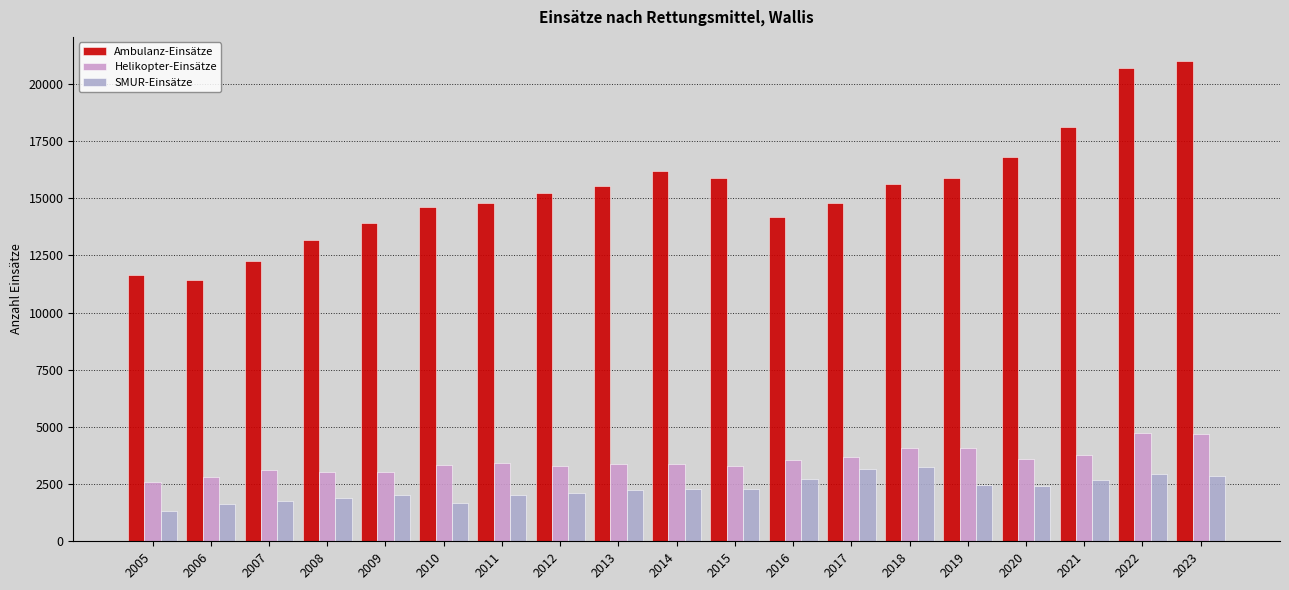

Count the number of categories in the chart.

19